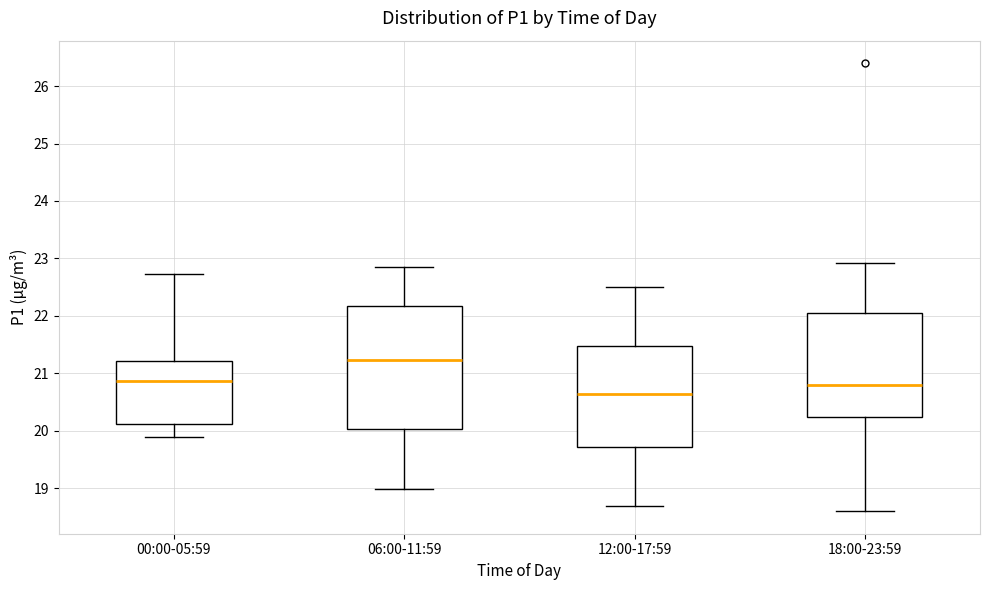

Where is the upper edge of the box for 18:00-23:59 on the y-axis? The values are not printed on the chart, so give them approximately, as read against the axis.

22.1